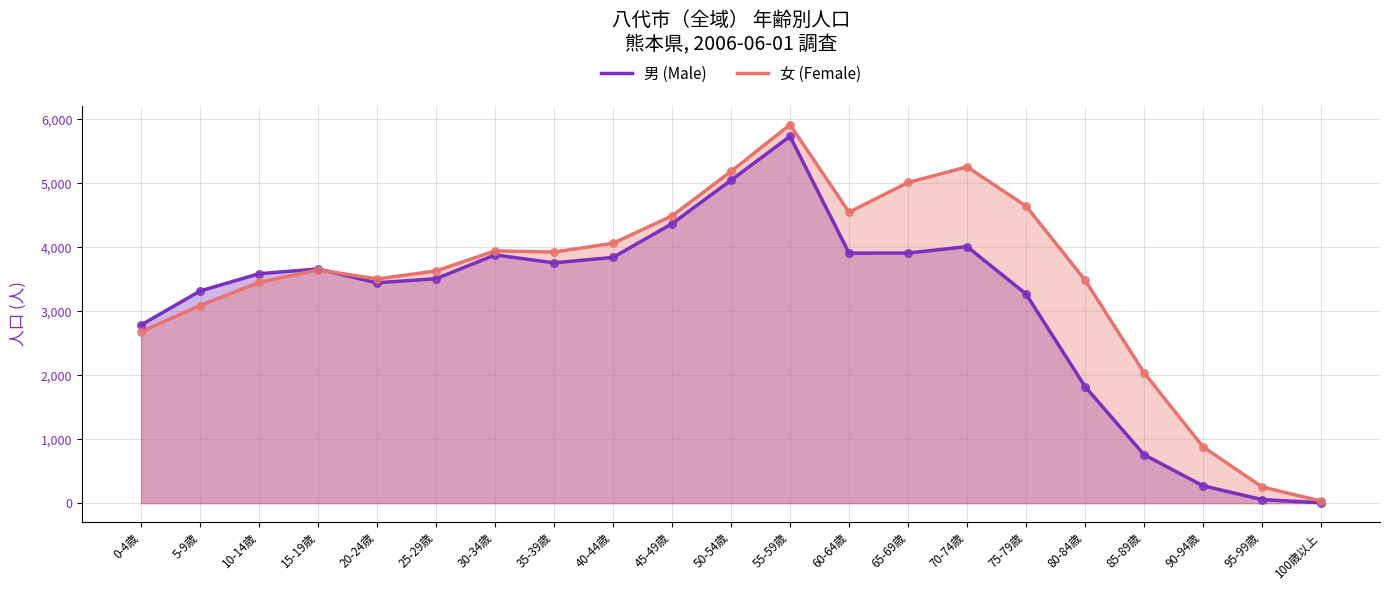

Which series has the widest spread of Y values?

女 (Female)